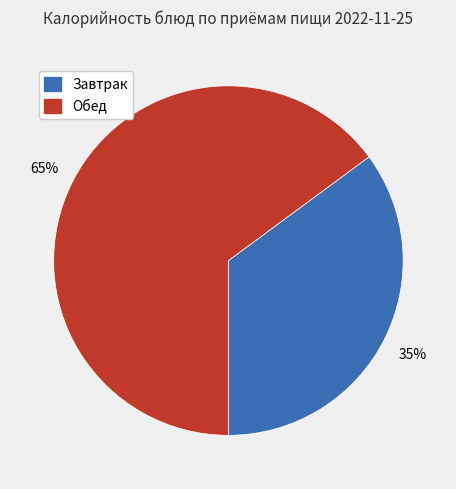

How many segments does this pie chart have?

2